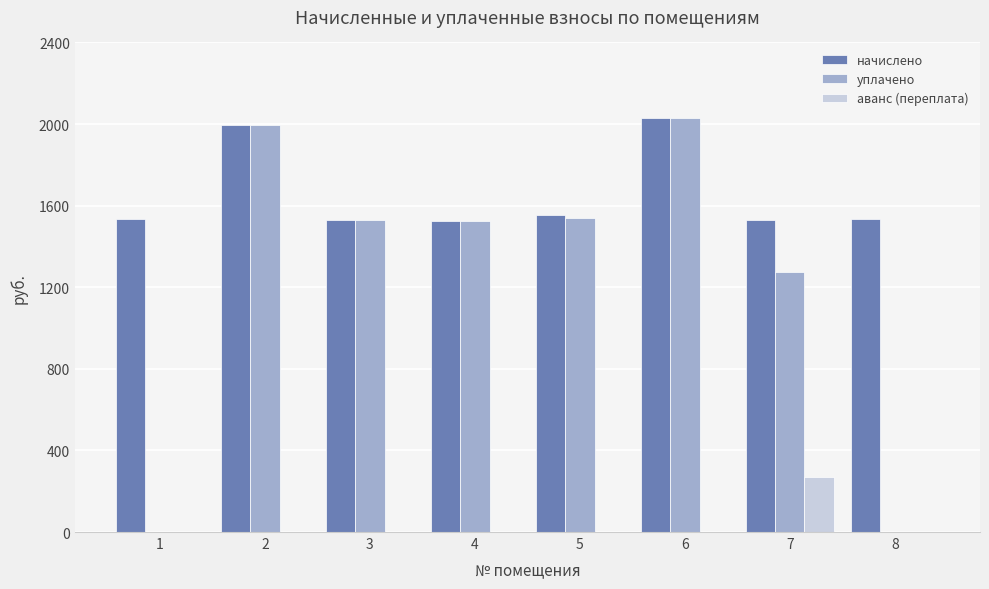

How many data points in уплачено are above 1529?

4